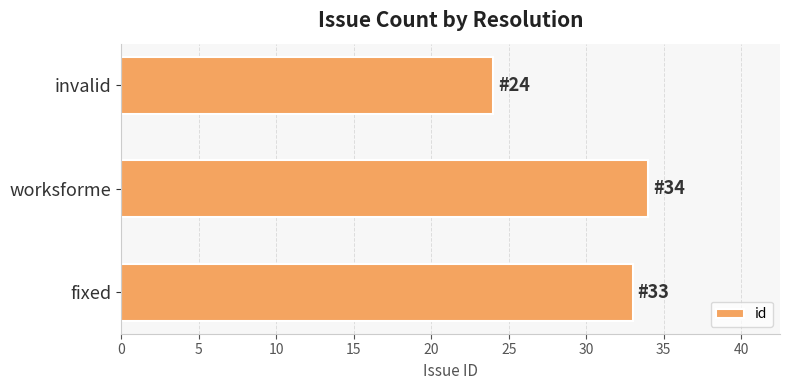

True or false: the data shows 33 at fixed.

True